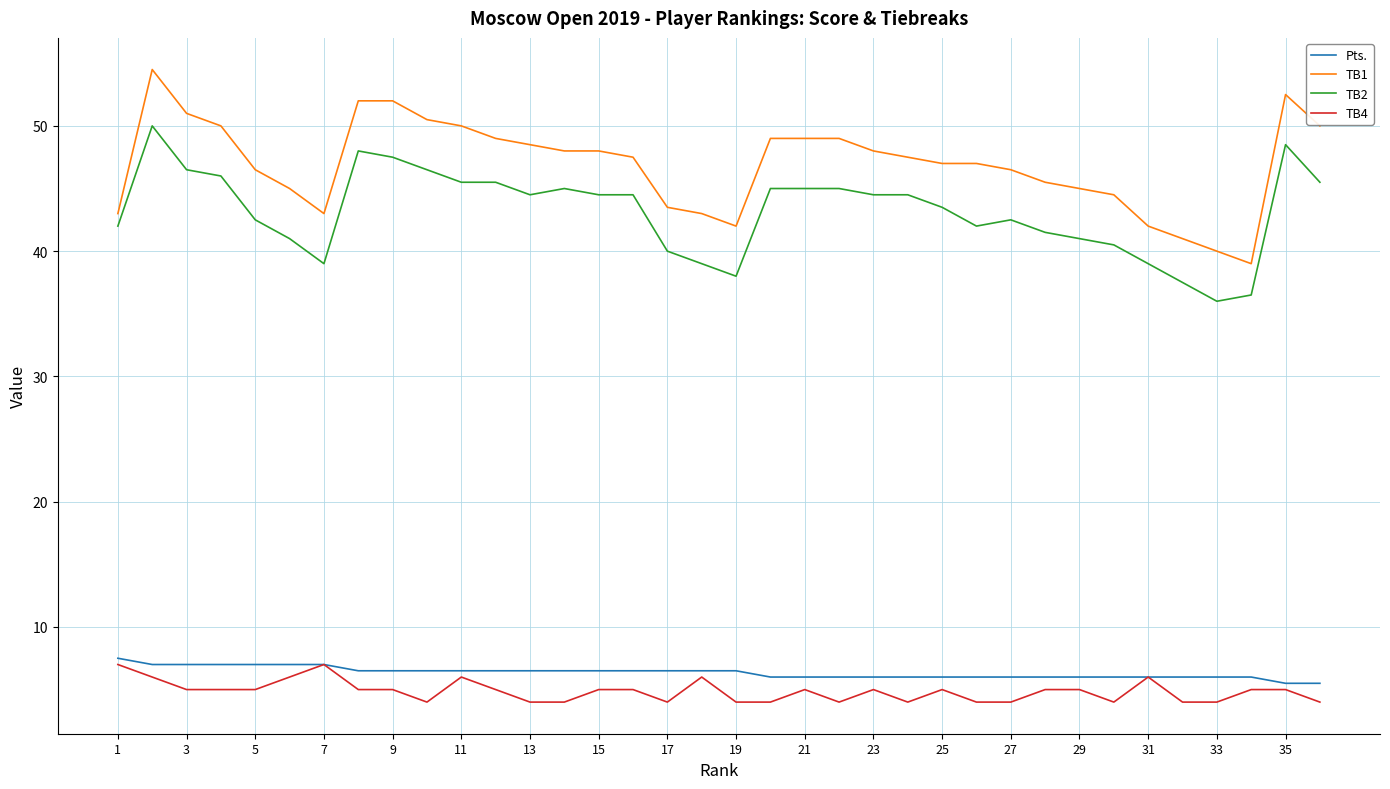

Count the TB4 values in the range 4 to 5.

29